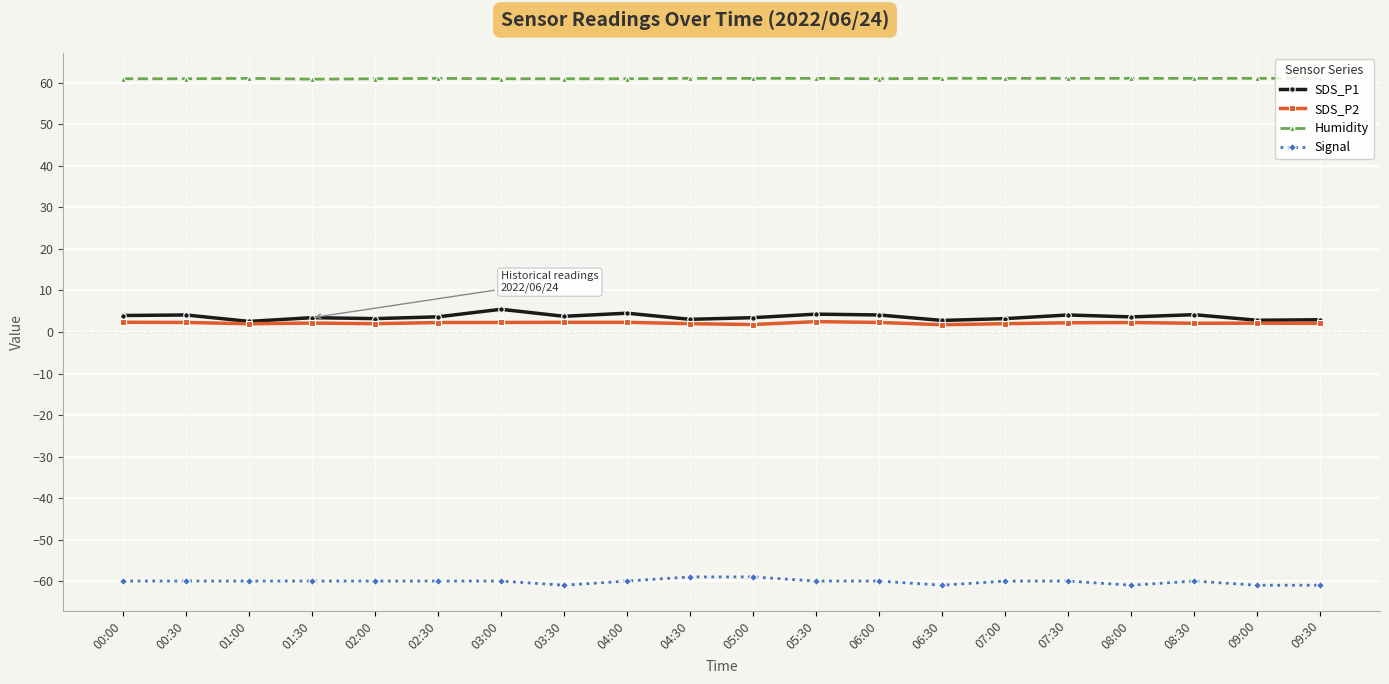

What is the greatest value displayed?

61.1